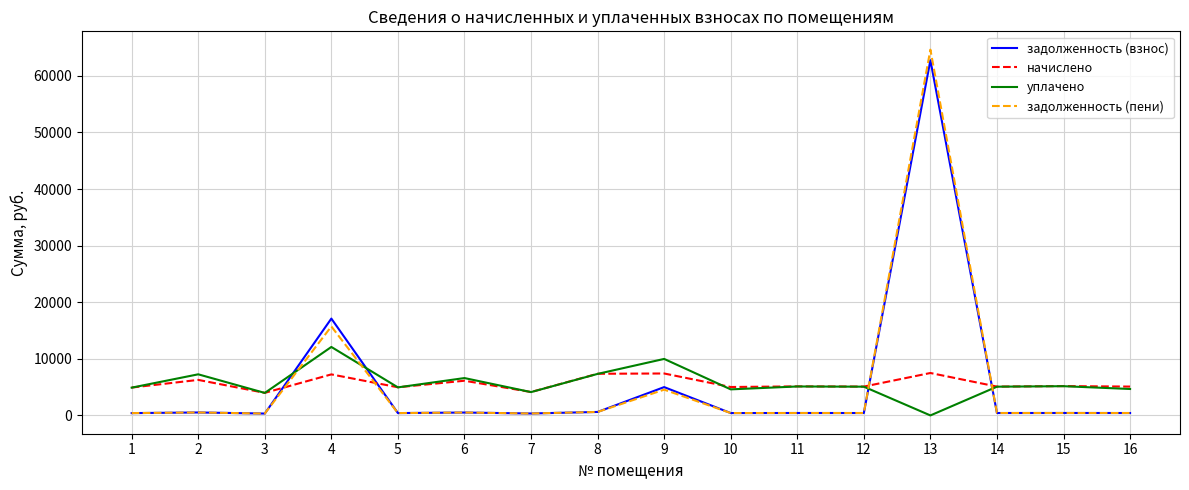

At which category is the sum across all series the highest?

13